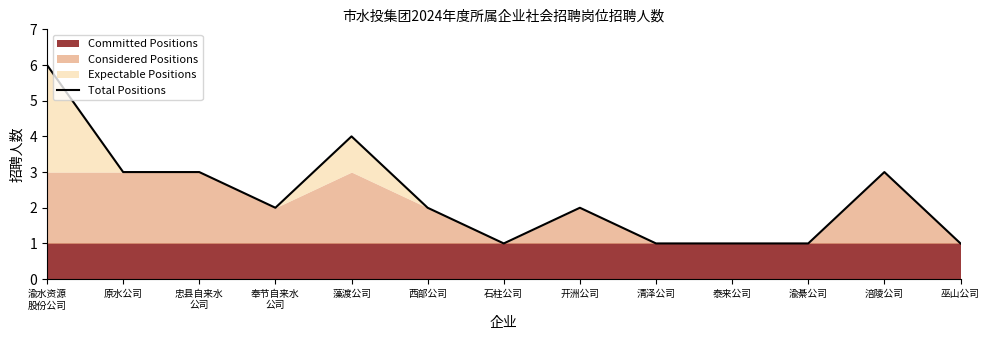

List the labels in order of value, smallest first.

石柱公司, 清泽公司, 泰来公司, 渝綦公司, 巫山公司, 奉节自来水
公司, 西部公司, 开洲公司, 原水公司, 忠县自来水
公司, 涪陵公司, 藻渡公司, 渝水资源
股份公司